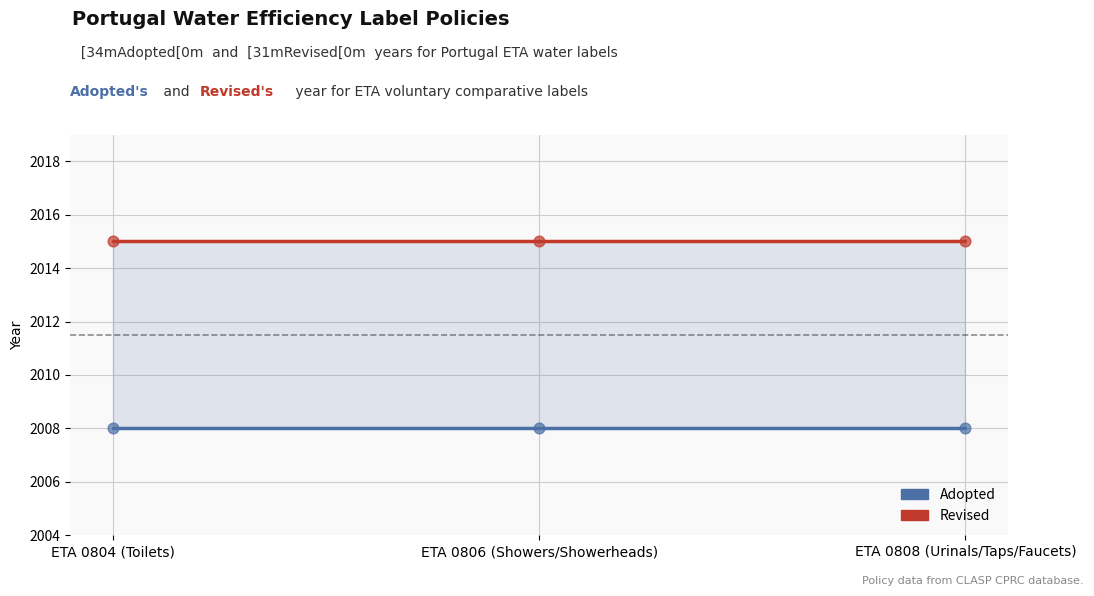

At which category is the sum across all series the highest?

ETA 0804 (Toilets)